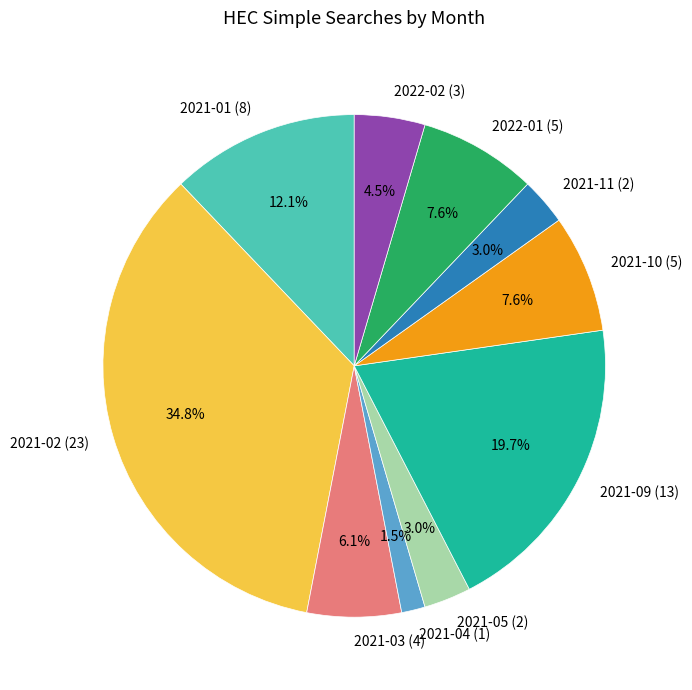

How many slices are in this pie chart?

10